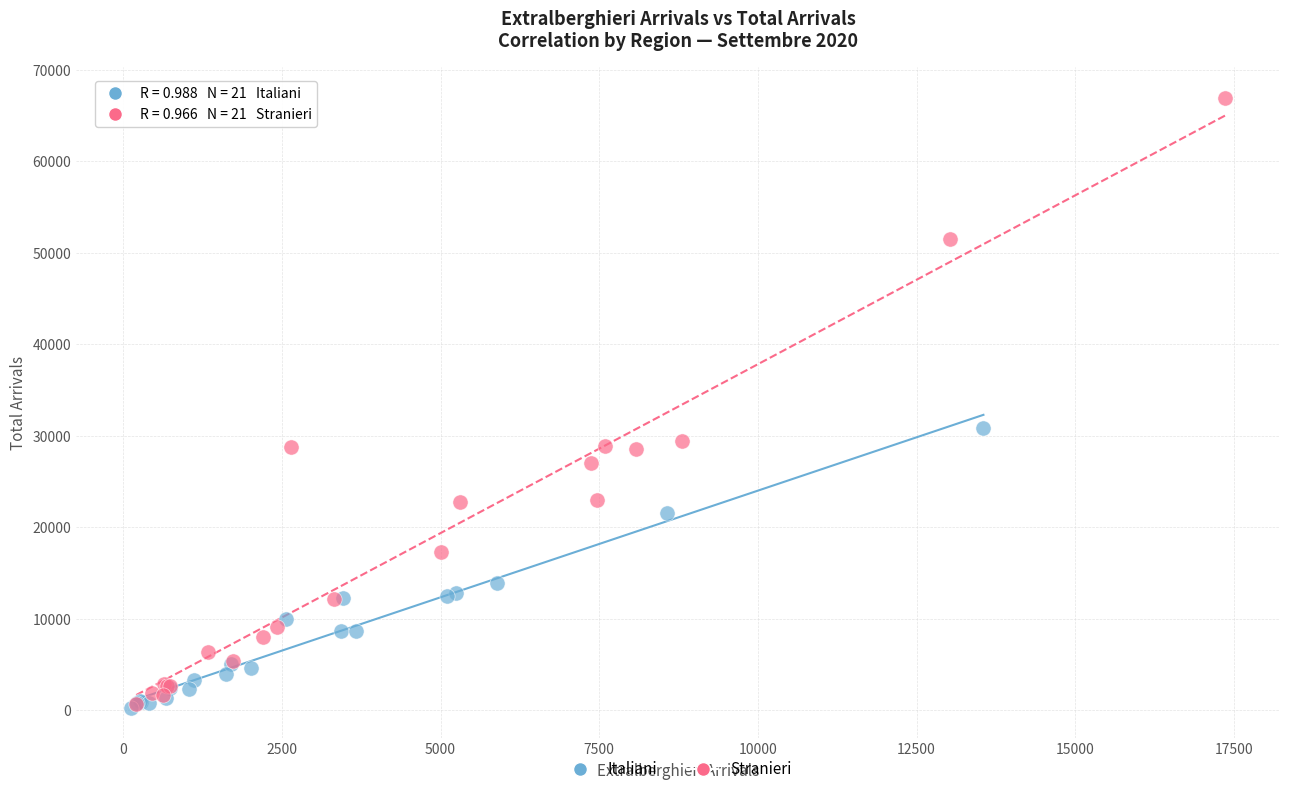

What are all the series names shown in the legend?

Italiani, Stranieri